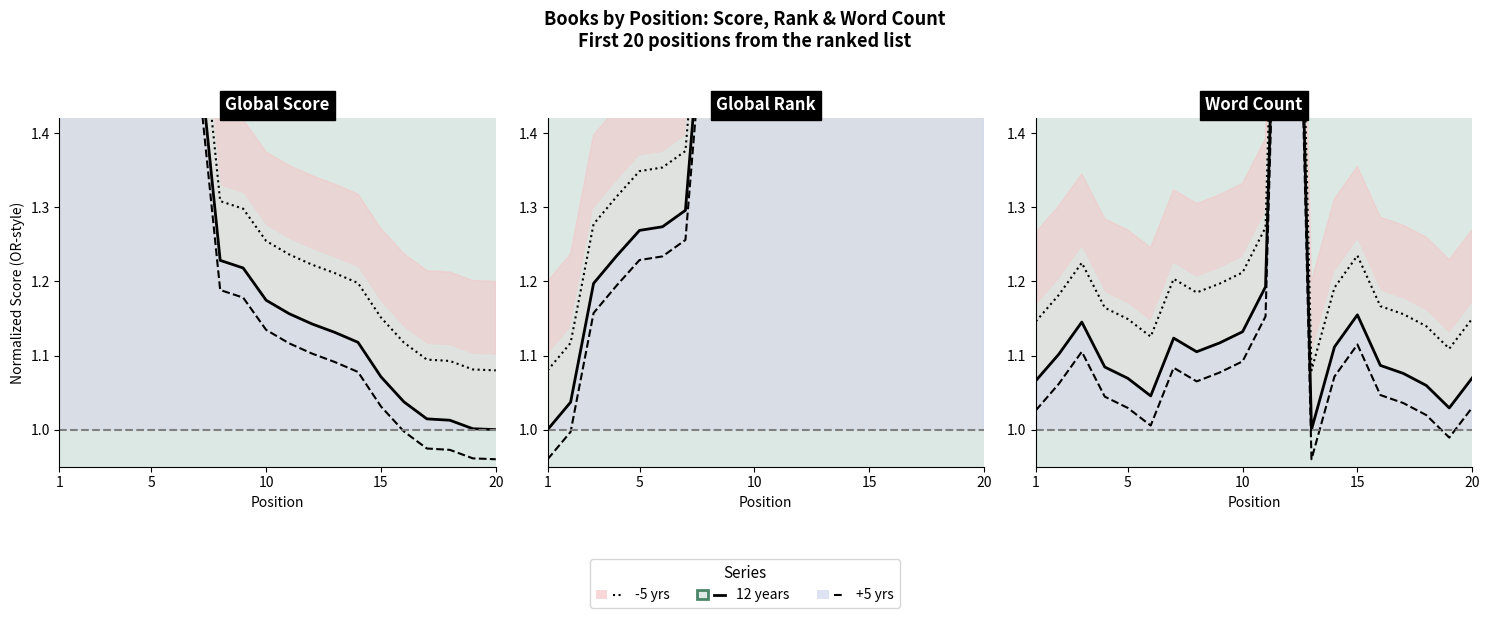

At 10, list the series in order from smallest to largest.

+5 yrs, 12 years, -5 yrs